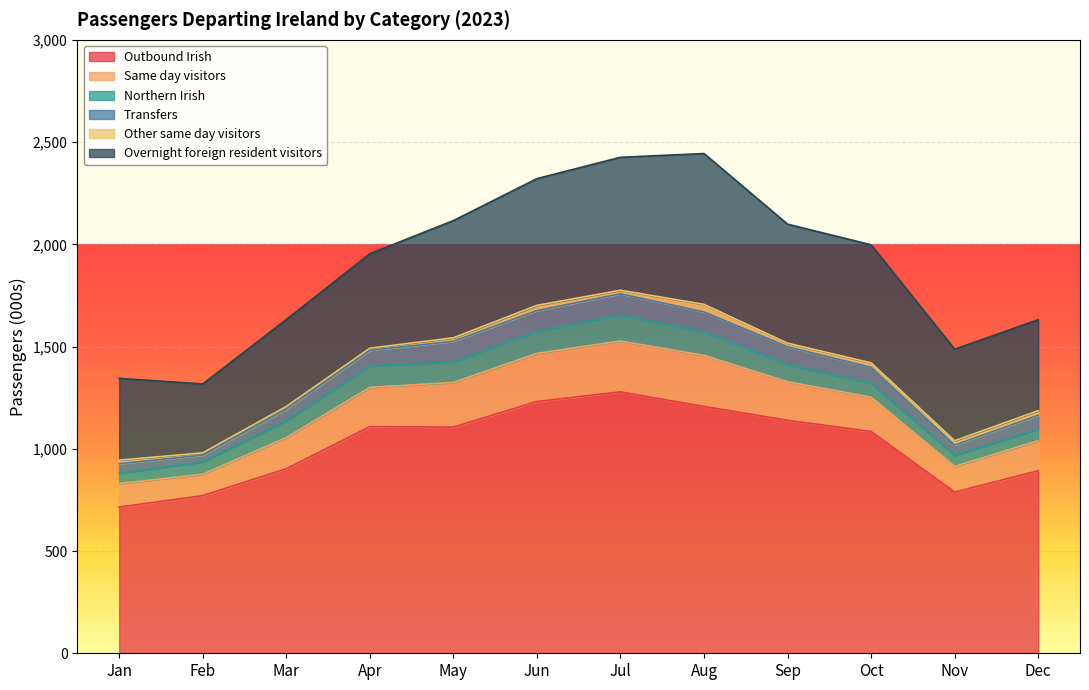

At which label is Northern Irish closest to 88?

Sep